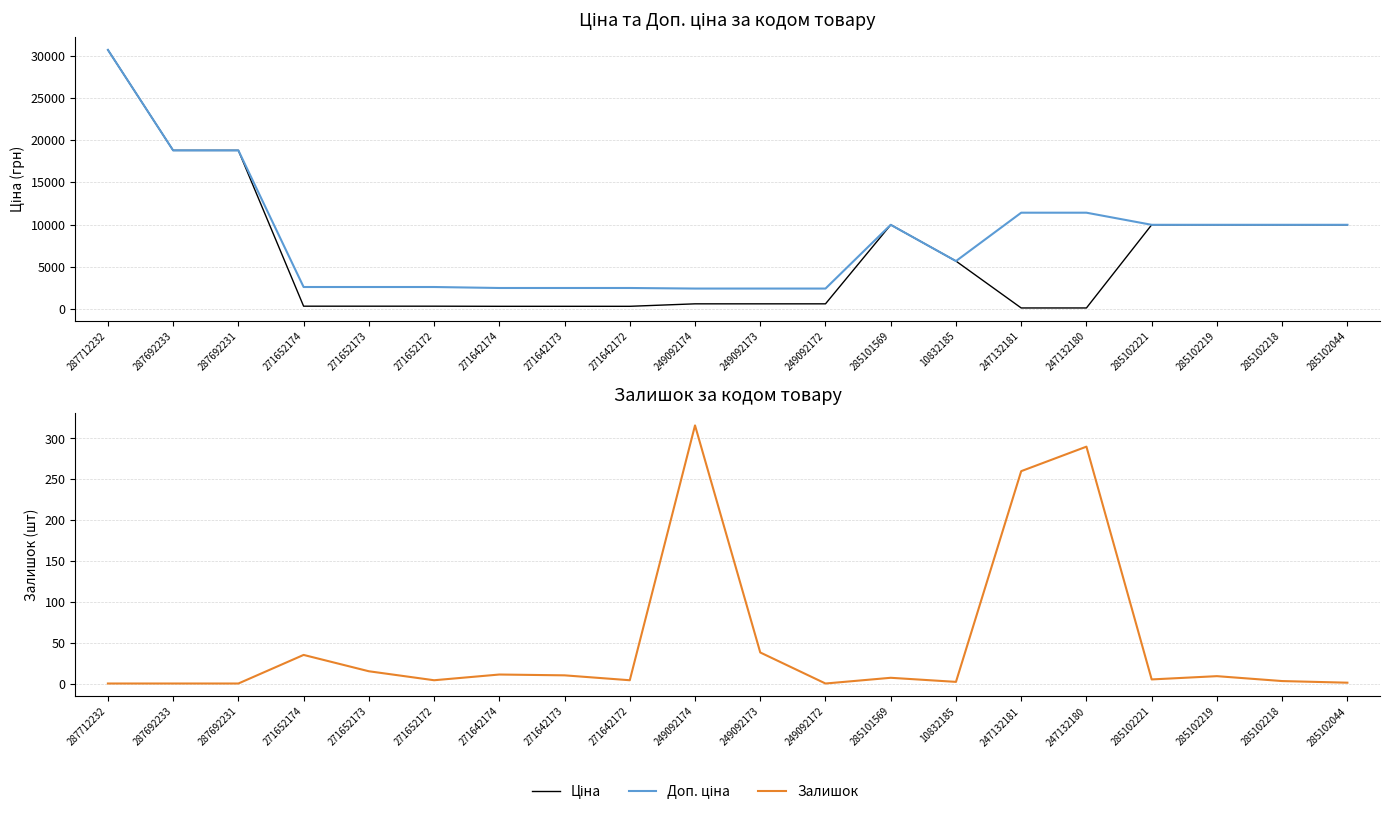

What position from the right is 285102221?

4